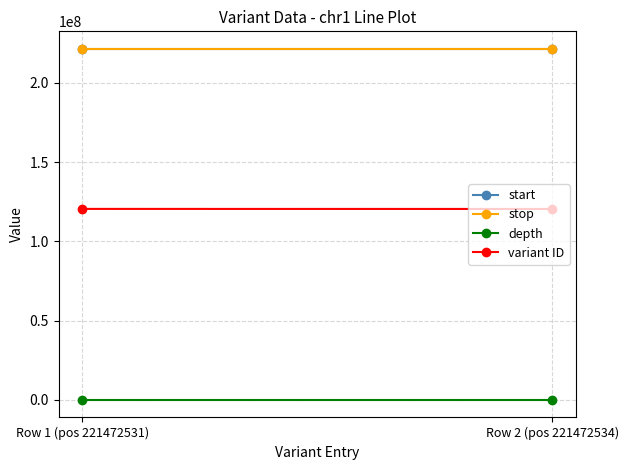

Is the value of stop at Row 2 (pos 221472534) greater than the value of variant ID at Row 1 (pos 221472531)?

Yes